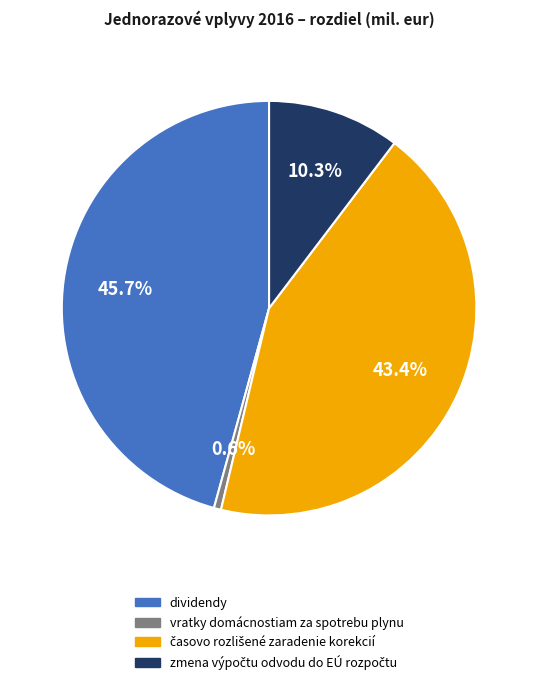

Which has a higher value, dividendy or vratky domácnostiam za spotrebu plynu?

dividendy